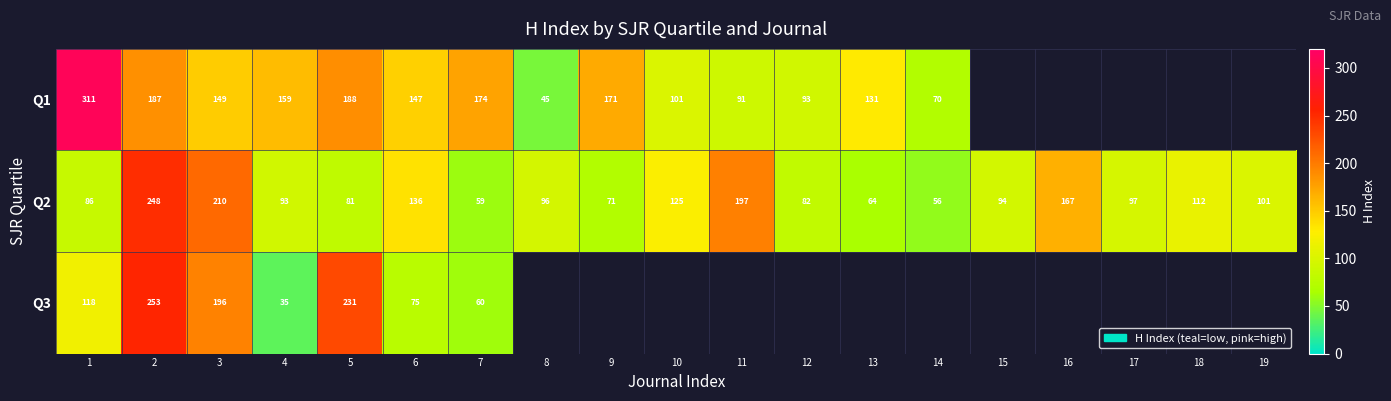

What is the highest value of the Q2 series?

248